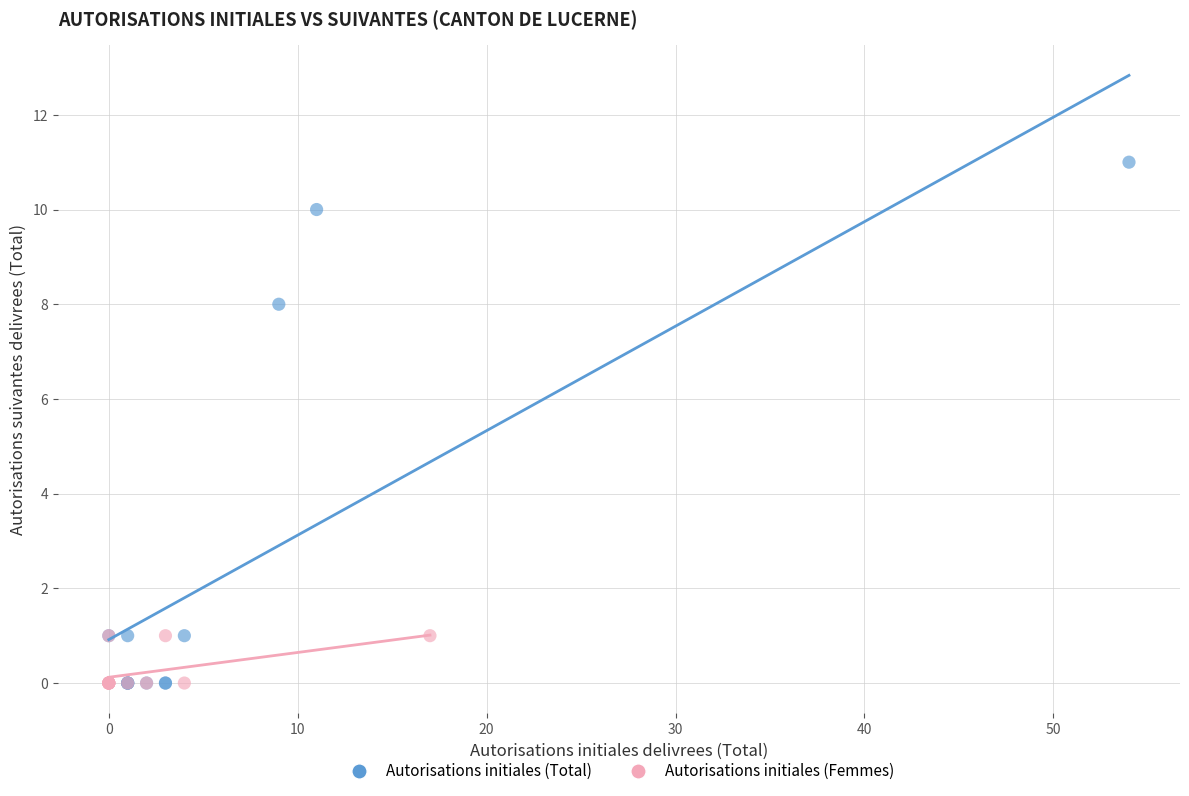

Which series contains the highest Y value?

Autorisations initiales (Total)